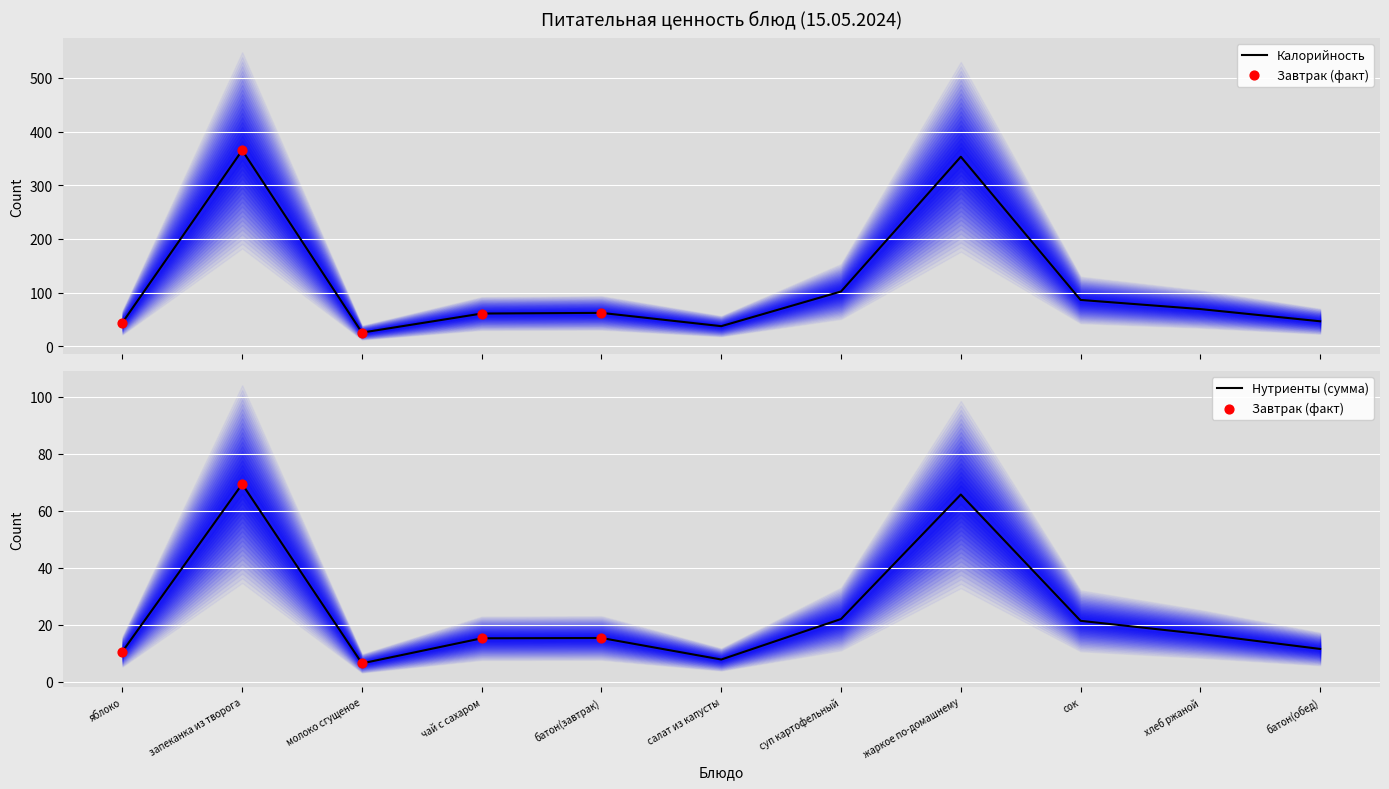

At which category is the sum across all series the highest?

запеканка из творога